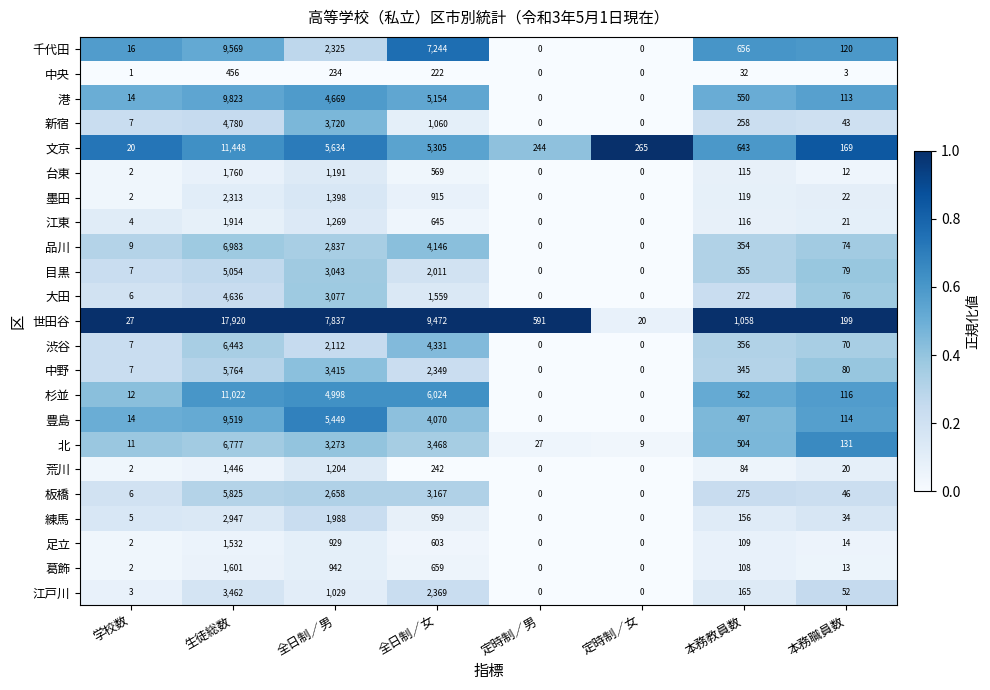

At which category is the sum across all series the highest?

生徒総数